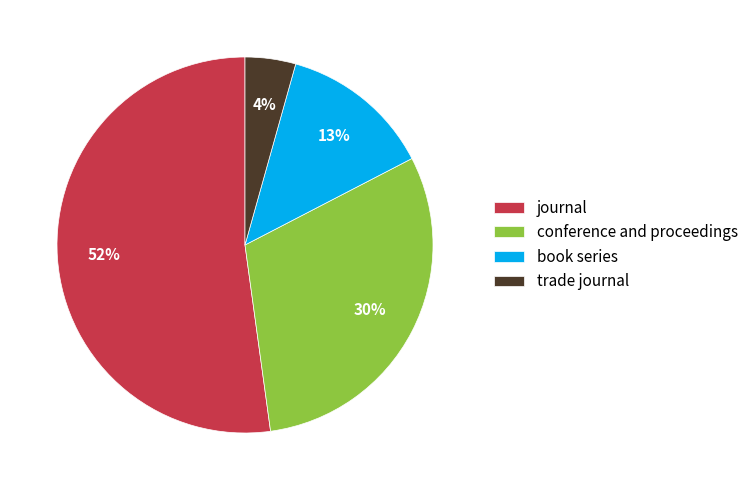

True or false: trade journal accounts for 4% of the total.

True